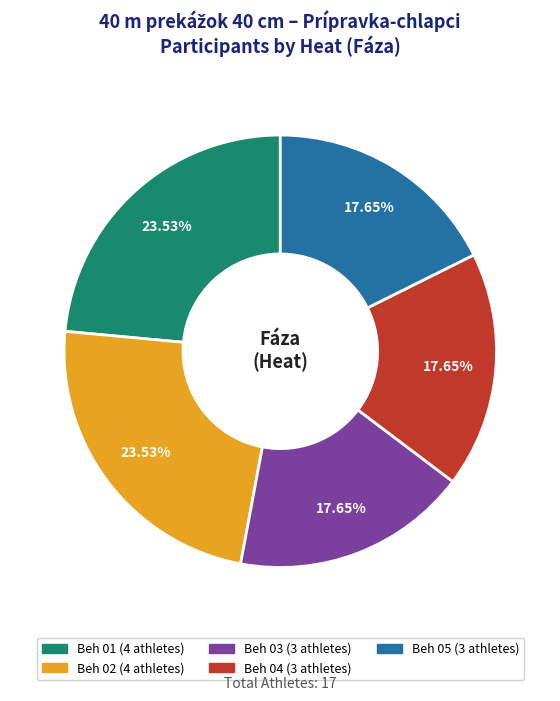

Is Beh 04 the majority of the pie?

No